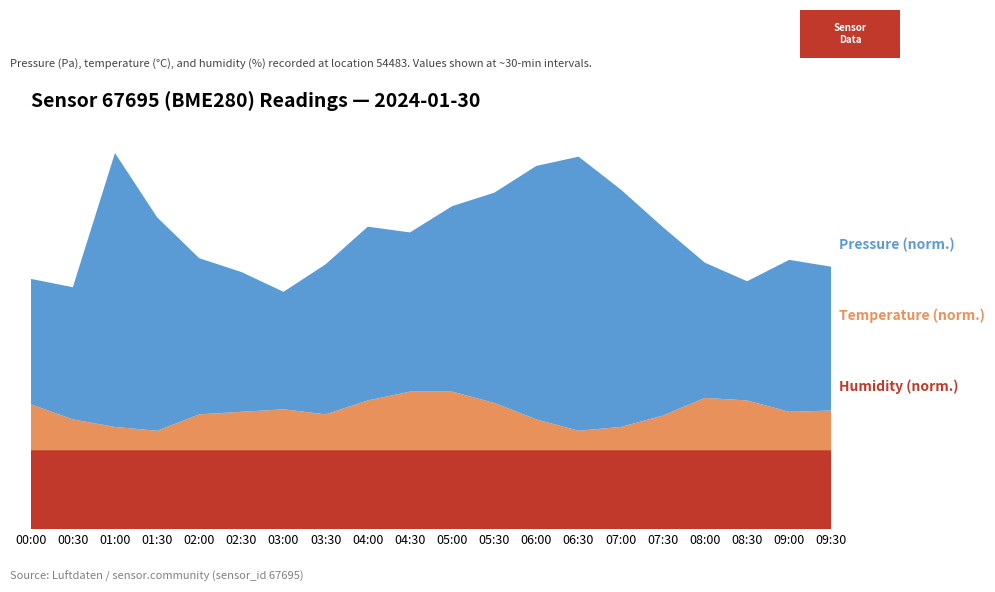

Reading right to left, what are all the values shown in this chart?

pressure: 100749.0	100752.5	100738.3	100745.2	100768.4	100789.7	100805.5	100796.6	100777.8	100767.1	100755.7	100762.0	100751.7	100737.6	100747.2	100754.3	100779.2	100805.5	100743.9	100741.0
temperature: 6.8	6.8	6.8	6.9	6.7	6.6	6.6	6.7	6.8	6.9	6.9	6.8	6.7	6.8	6.8	6.7	6.6	6.6	6.7	6.8
humidity: 100.0	100.0	100.0	100.0	100.0	100.0	100.0	100.0	100.0	100.0	100.0	100.0	100.0	100.0	100.0	100.0	100.0	100.0	100.0	100.0